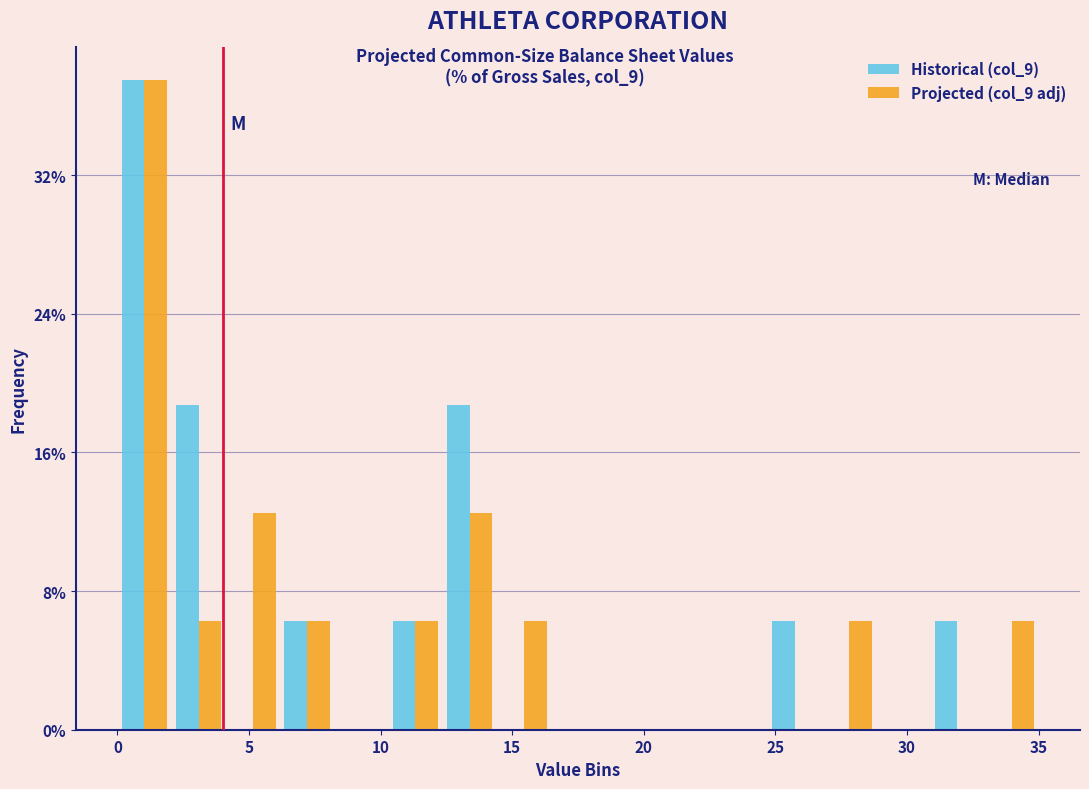

What is the height of the Projected (col_9 adj) bar covering 0.0 to 2.0 on the x-axis? Neither the bar edges nor the heights are printed on the chart, so give them approximately, as read against the axes.

38